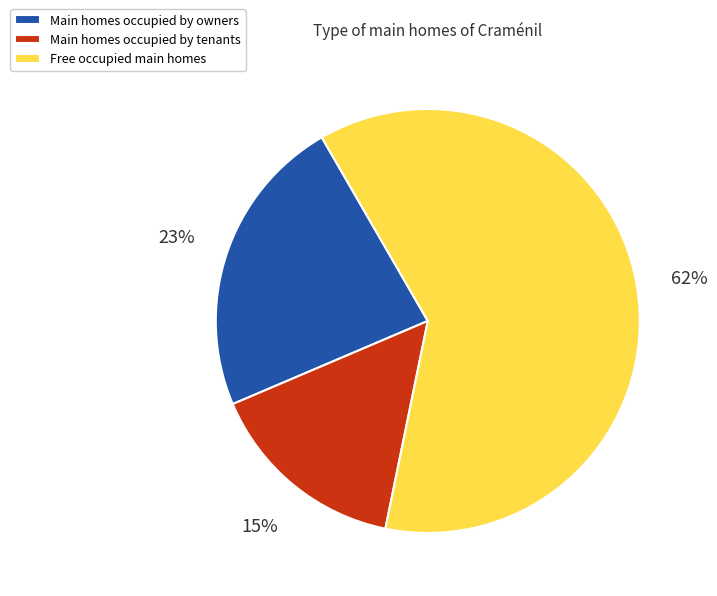

To the nearest percent, what percentage of the pie is Main homes occupied by owners?

23%